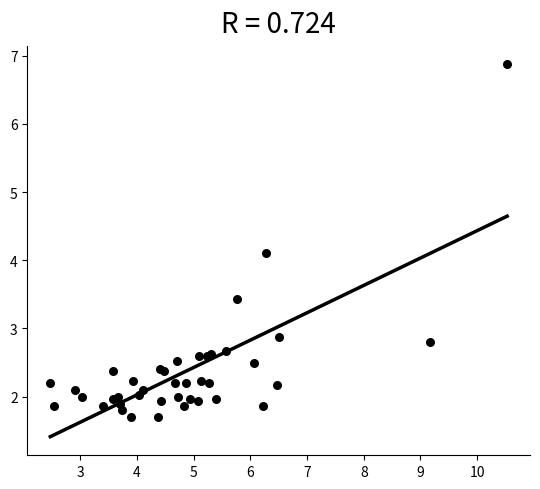

What Y value in the scatter plot is closest to 4?

4.1